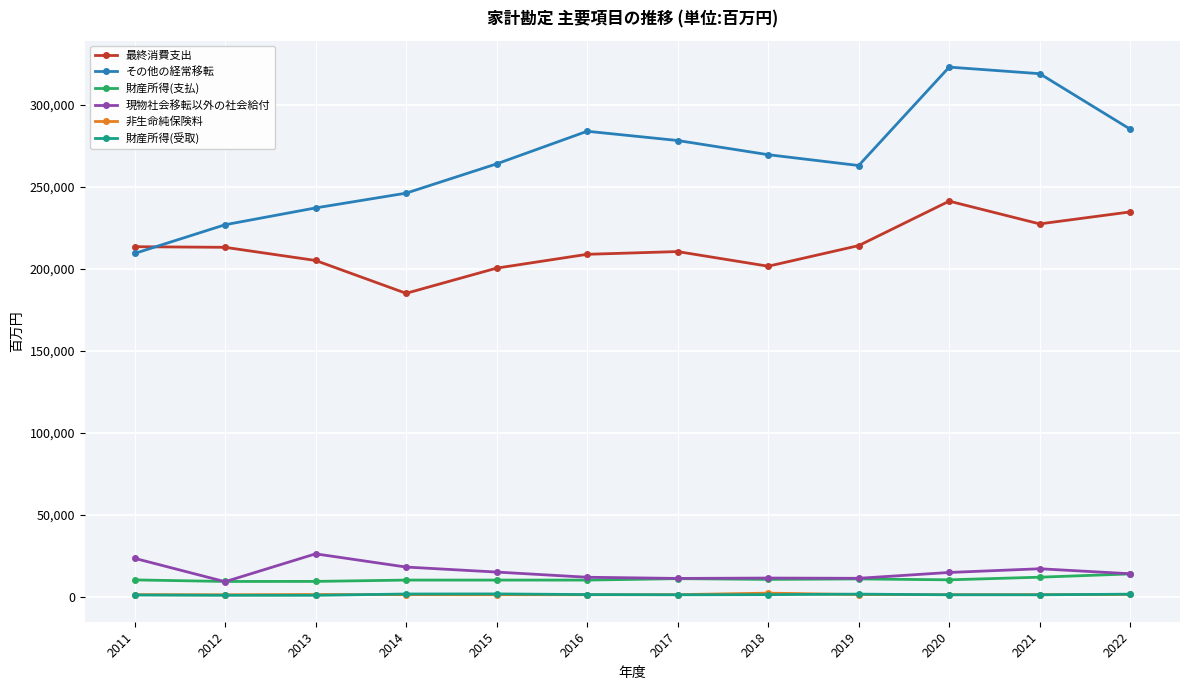

The 現物社会移転以外の社会給付 series shows 11910 at 2016. True or false?

True